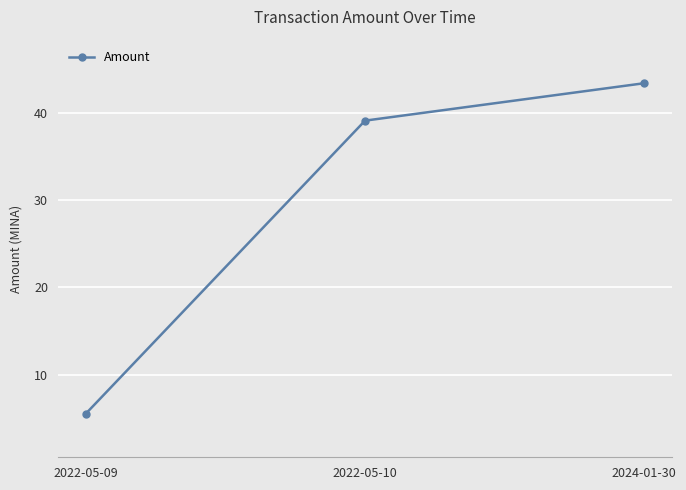

Reading left to right, what are all the values shown in this chart?

5.5	39.2	43.5